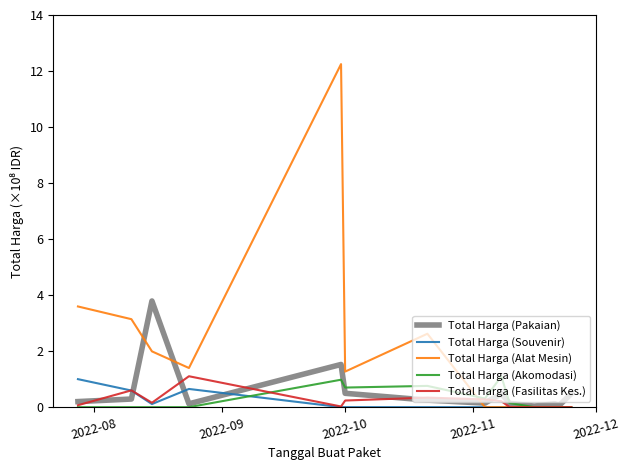

Which series has the largest total across all categories?

Total Harga (Alat Mesin)